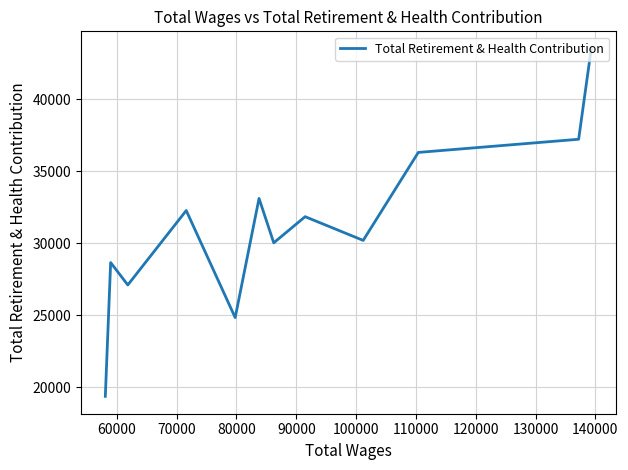

The value at 90000 is 31839. True or false?

True